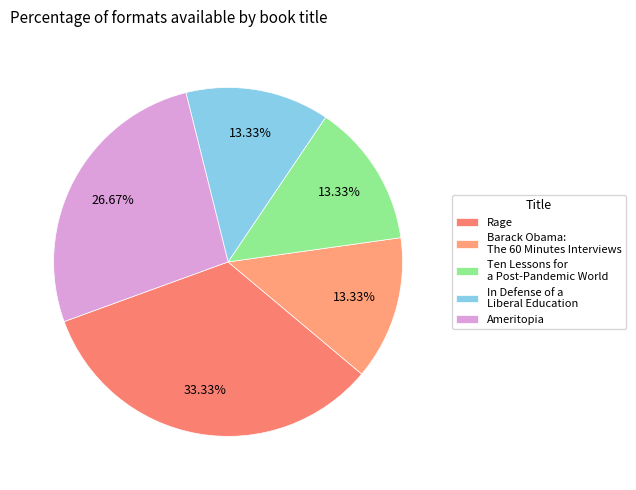

True or false: Rage accounts for 24% of the total.

False